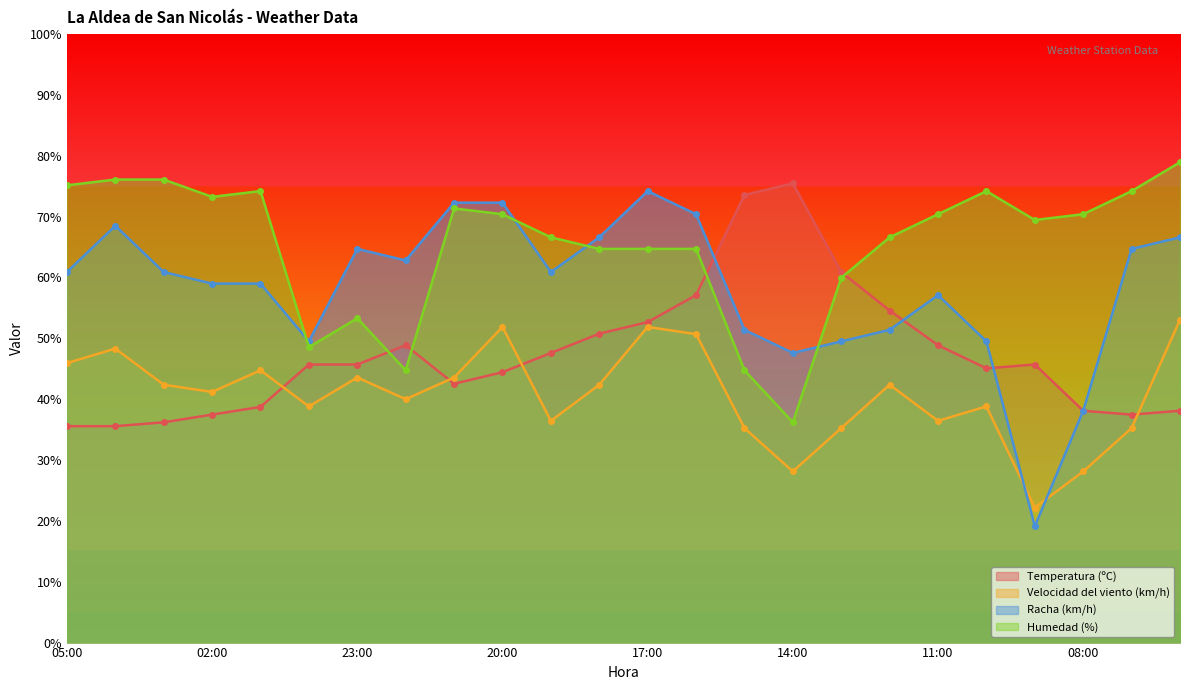

True or false: Racha (km/h) has a value of 104.8 at 20:00.

False